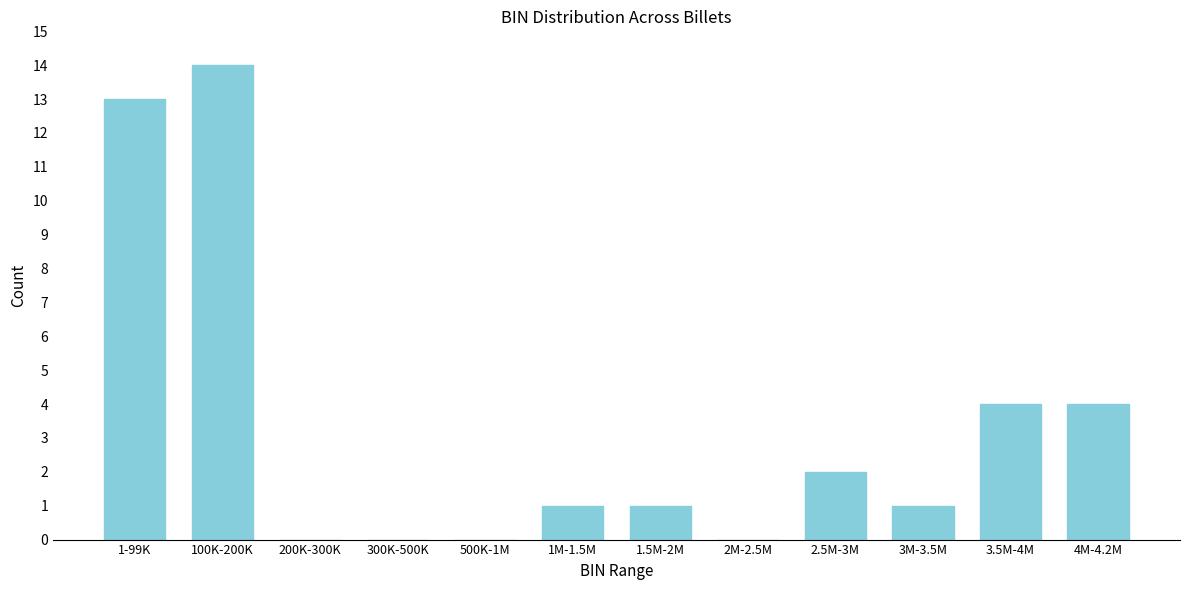

Reading left to right, what are all the values shown in this chart?

1-99K=13	100K-200K=14	200K-300K=0	300K-500K=0	500K-1M=0	1M-1.5M=1	1.5M-2M=1	2M-2.5M=0	2.5M-3M=2	3M-3.5M=1	3.5M-4M=4	4M-4.2M=4